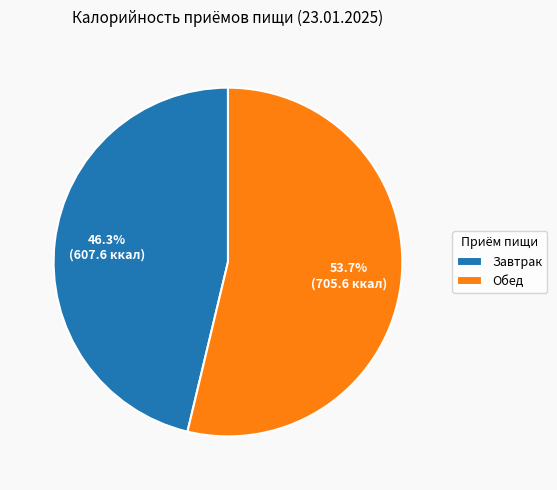

What percentage is the Завтрак slice, to the nearest percent?

46%